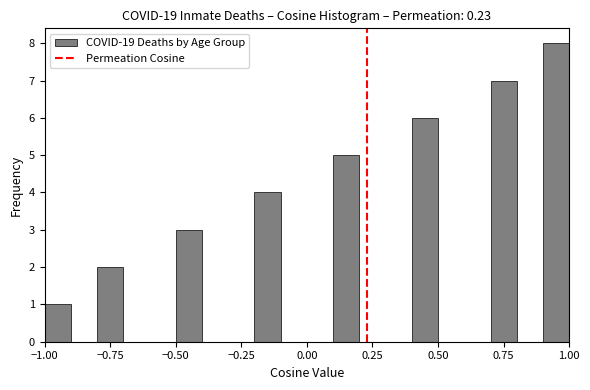

Around what value on the x-axis is the tallest bar? Give the approximate position of its centre, as read against the axis.

0.95